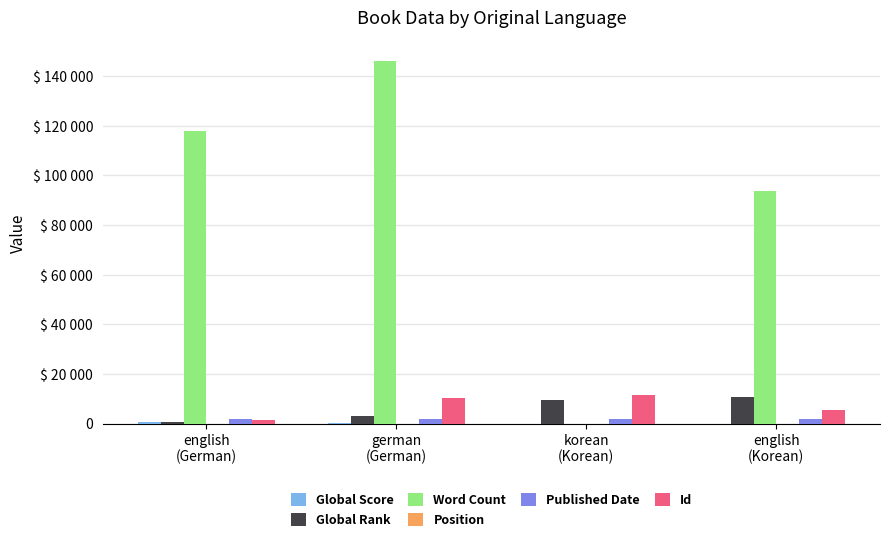

Is the value of Global Rank at english
(Korean) greater than the value of Position at german
(German)?

Yes